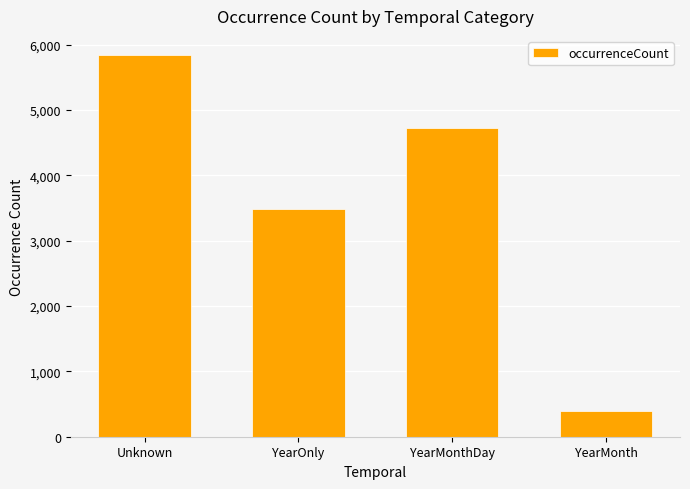

What is the label of the 2nd bar from the left?

YearOnly